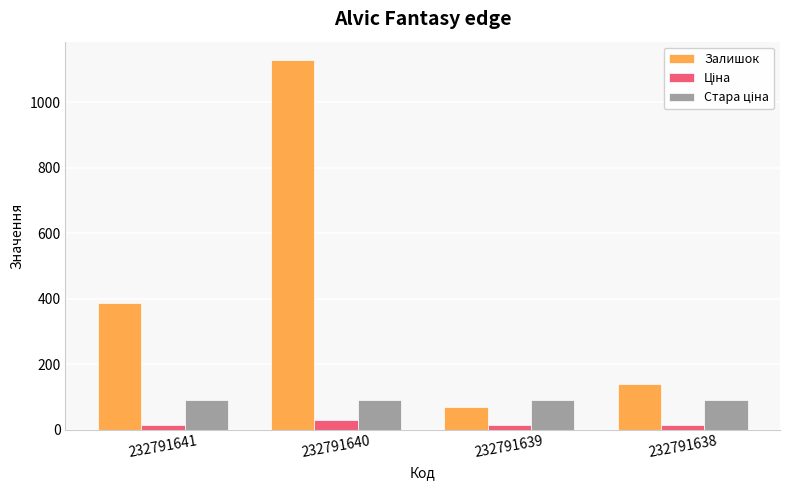

The value of Залишок at 232791638 is 140.0. True or false?

True